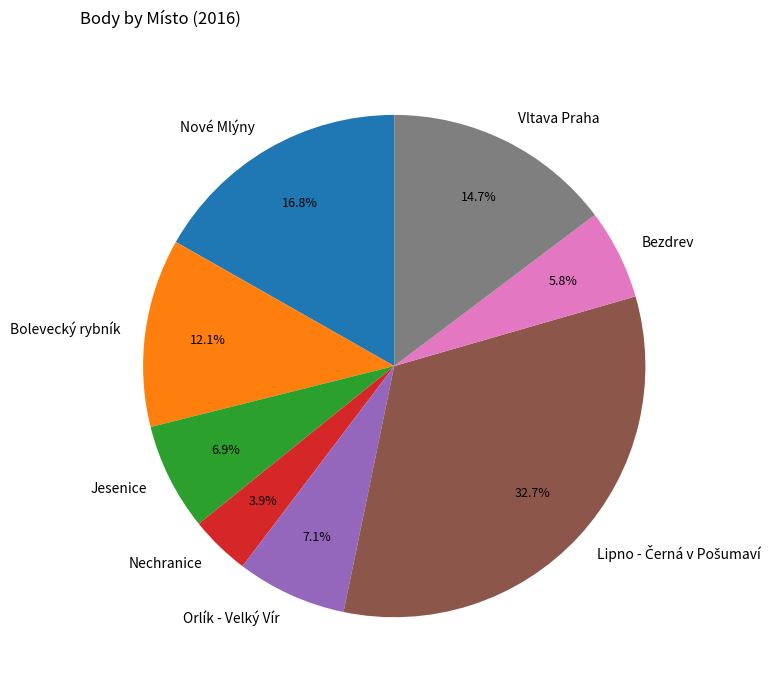

True or false: Jesenice accounts for 1% of the total.

False